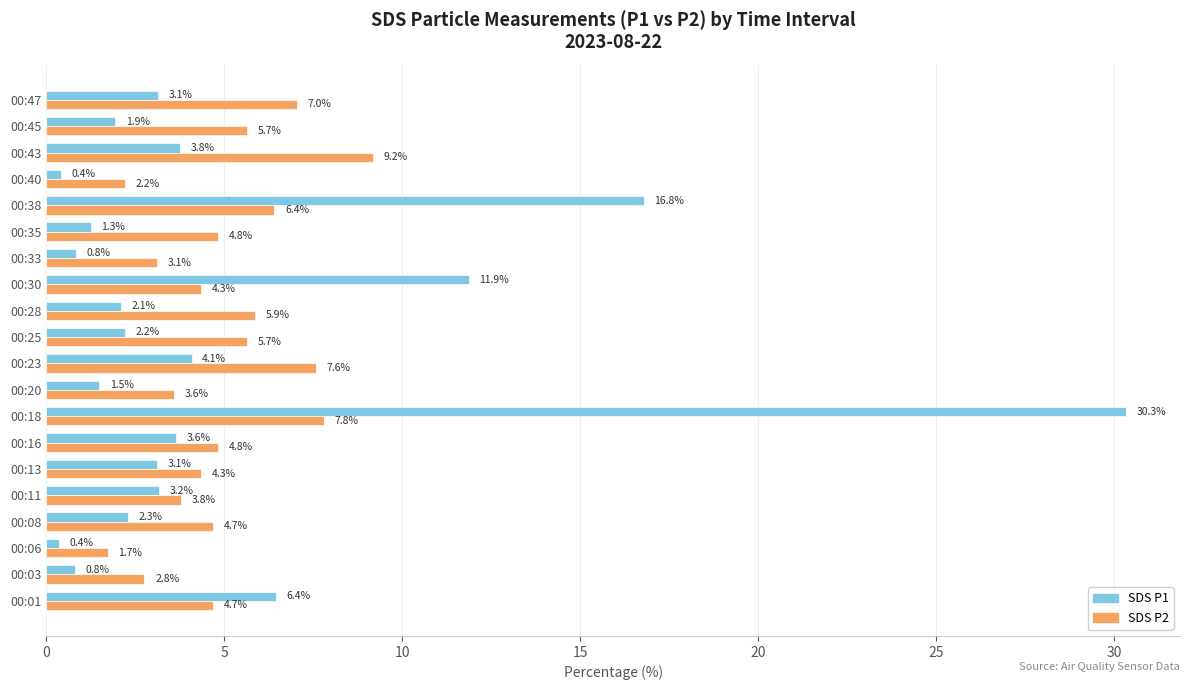

At which category does the chart reach its peak across all series?

00:18